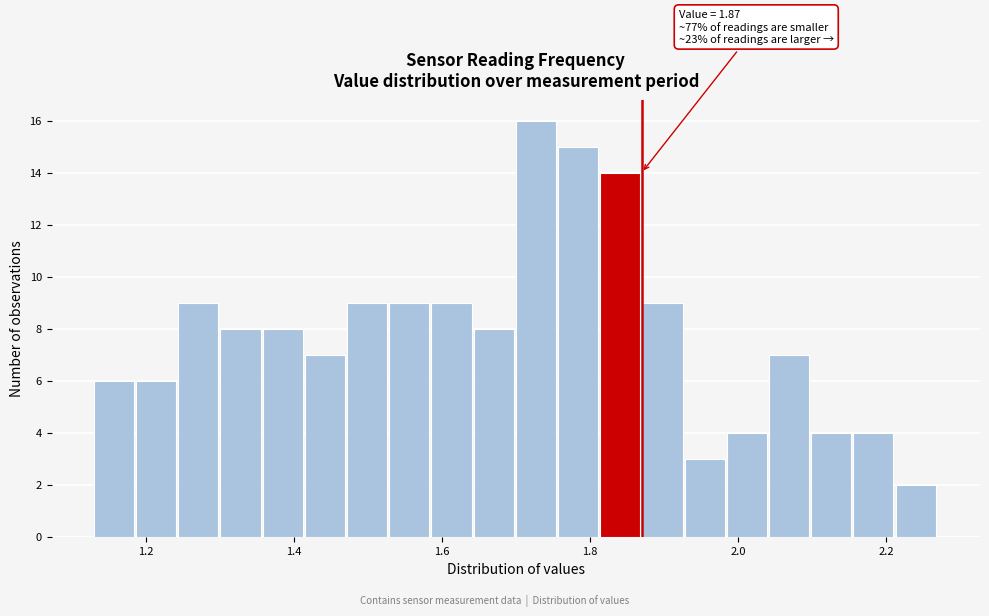

Around what value on the x-axis is the tallest bar? Give the approximate position of its centre, as read against the axis.

1.72